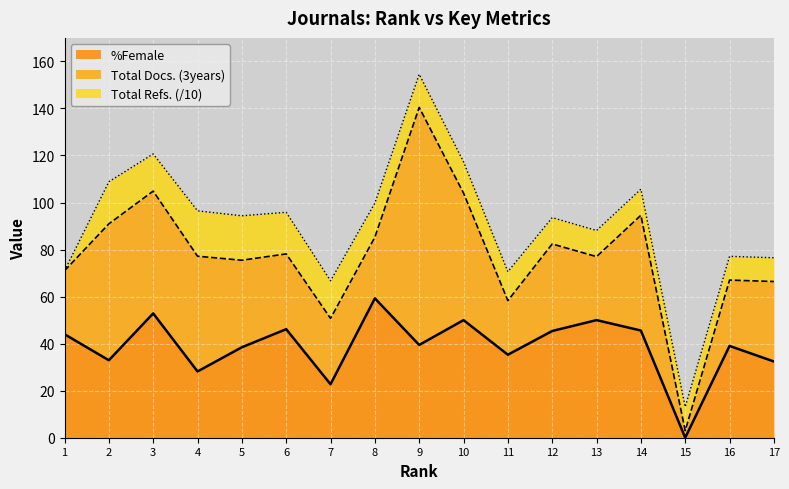

What is the average value of the Total Refs. series?

131.5